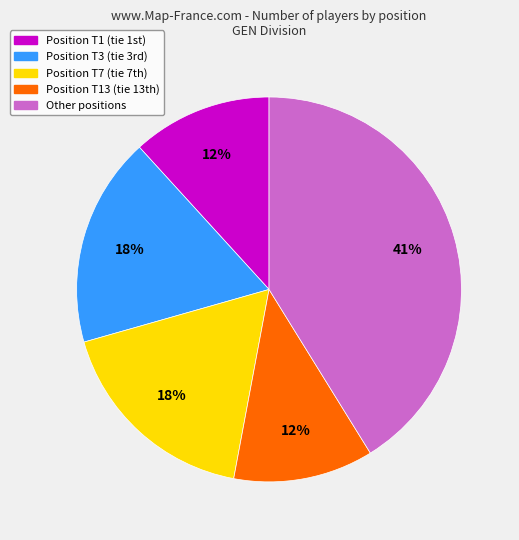

Is there any slice that represents more than half of the pie?

No